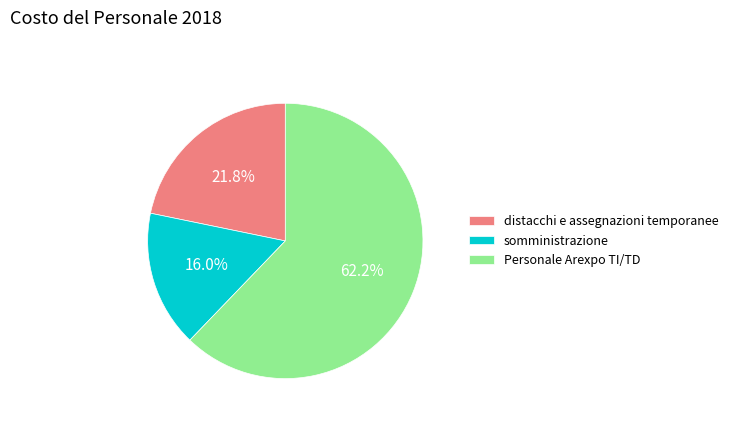

To the nearest percent, what is the difference between the largest and smallest slice percentages?

46%